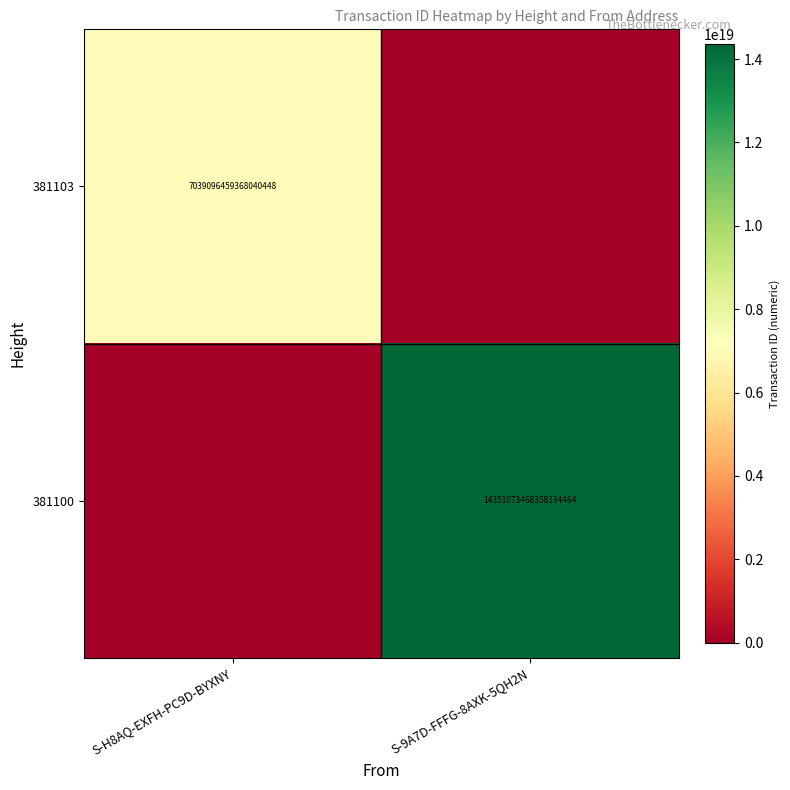

True or false: 381103 has a value of 3150287993894008320 at S-H8AQ-EXFH-PC9D-BYXNY.

False